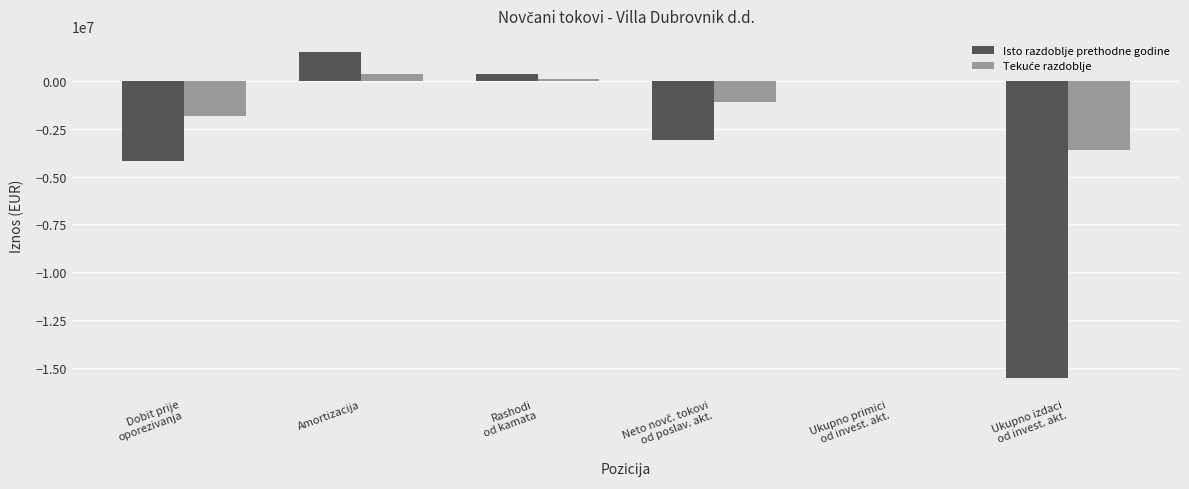

Which category has the highest value across all series?

Amortizacija